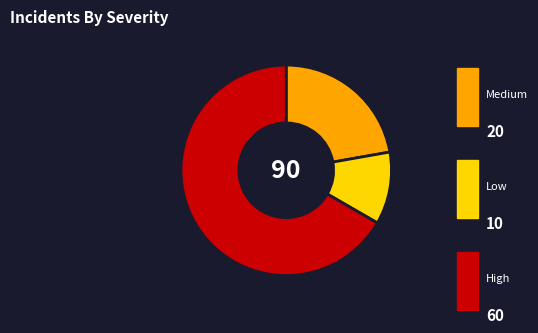

Is there a majority slice in this chart?

Yes